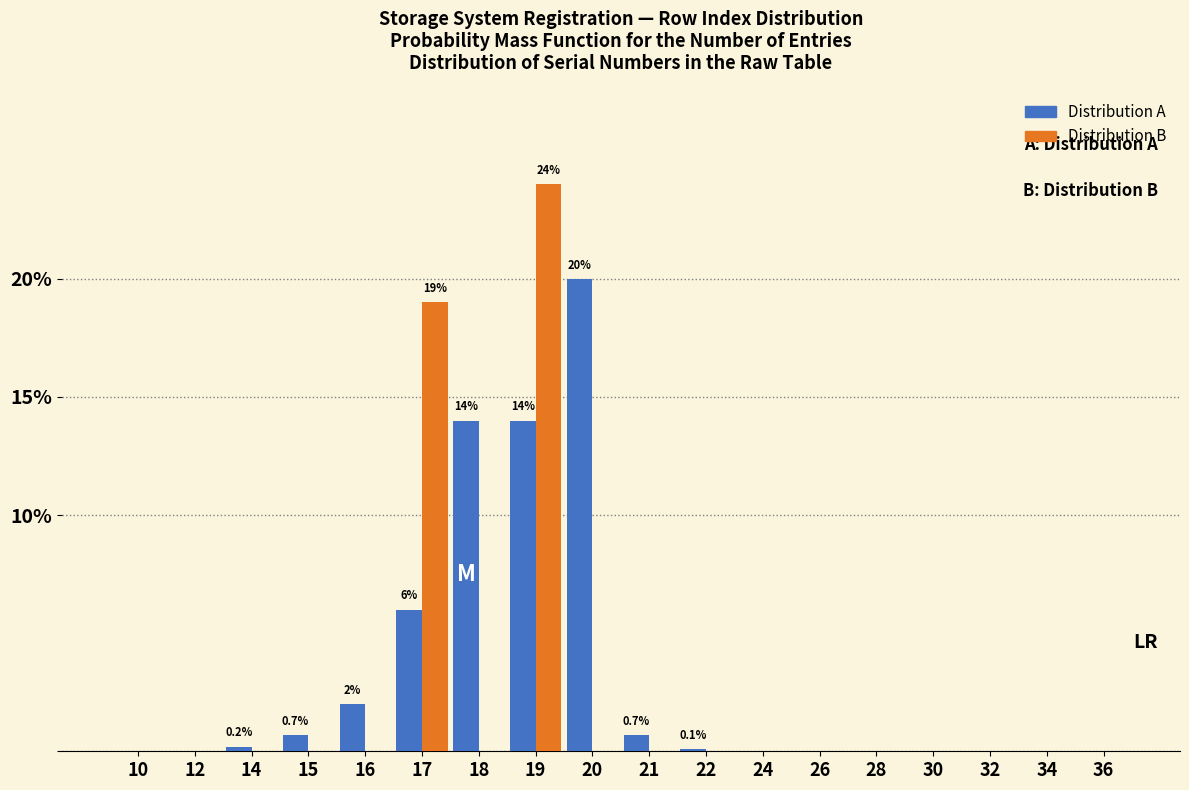

At which label does Distribution B reach its peak?

19